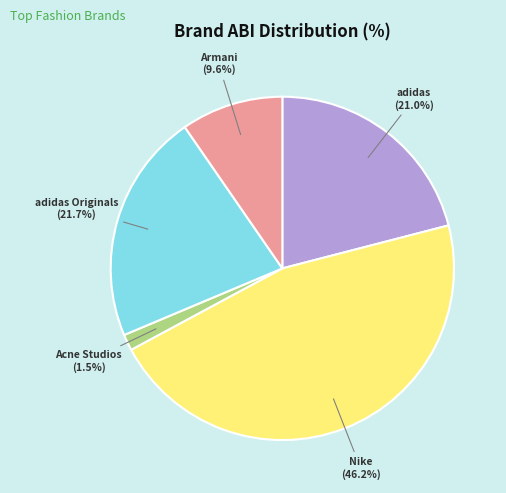

Is there any slice that represents more than half of the pie?

No